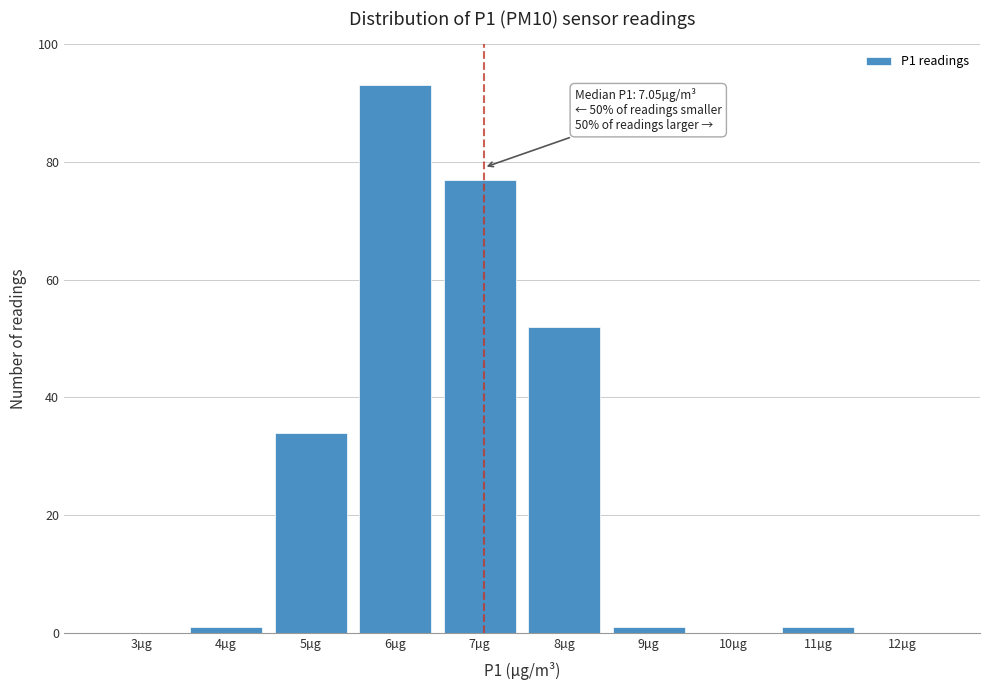

Reading right to left, list all the values displayed in this chart.

12µg=0	11µg=1	10µg=0	9µg=1	8µg=52	7µg=77	6µg=93	5µg=34	4µg=1	3µg=0